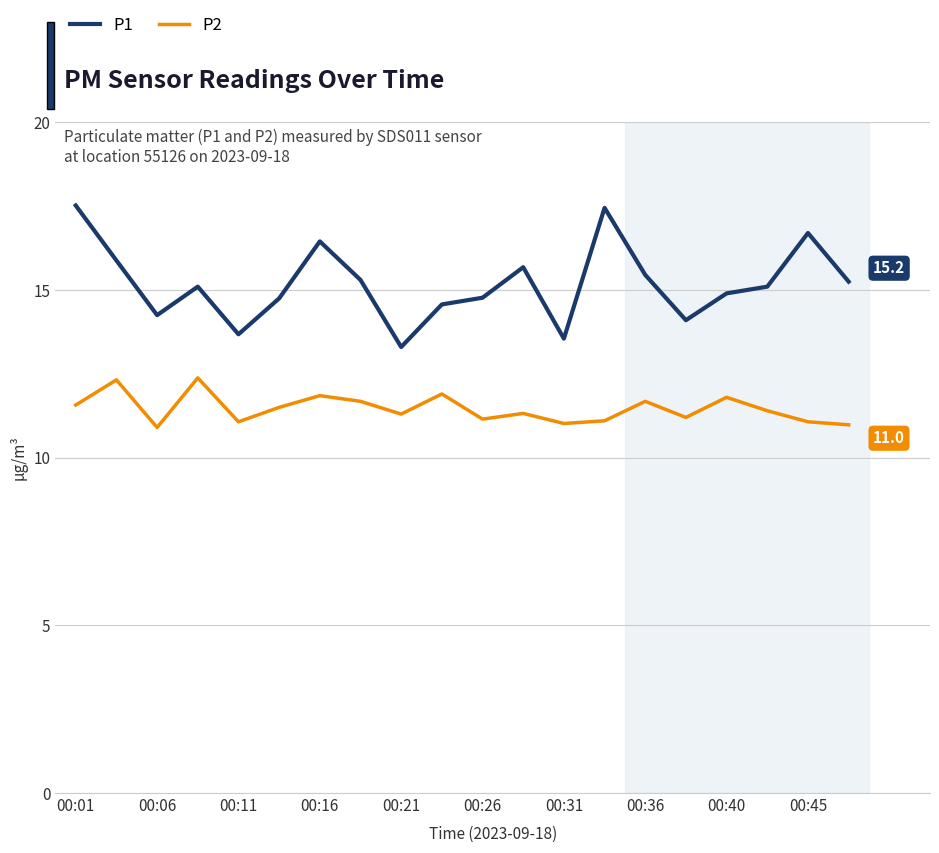

List the series in order of their overall mean, lowest first.

P2, P1